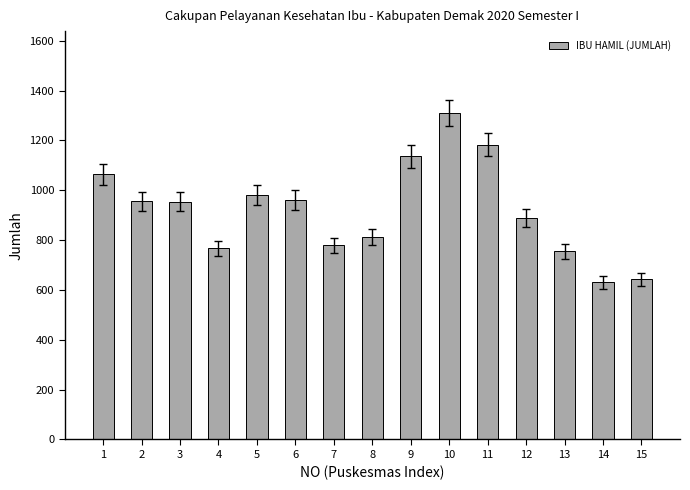

What is the difference between the values at 14 and 6?

331.2